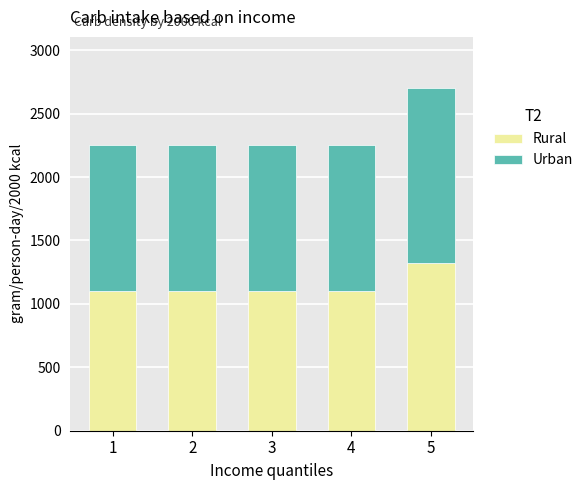

What is the highest value of the Rural series?

1320